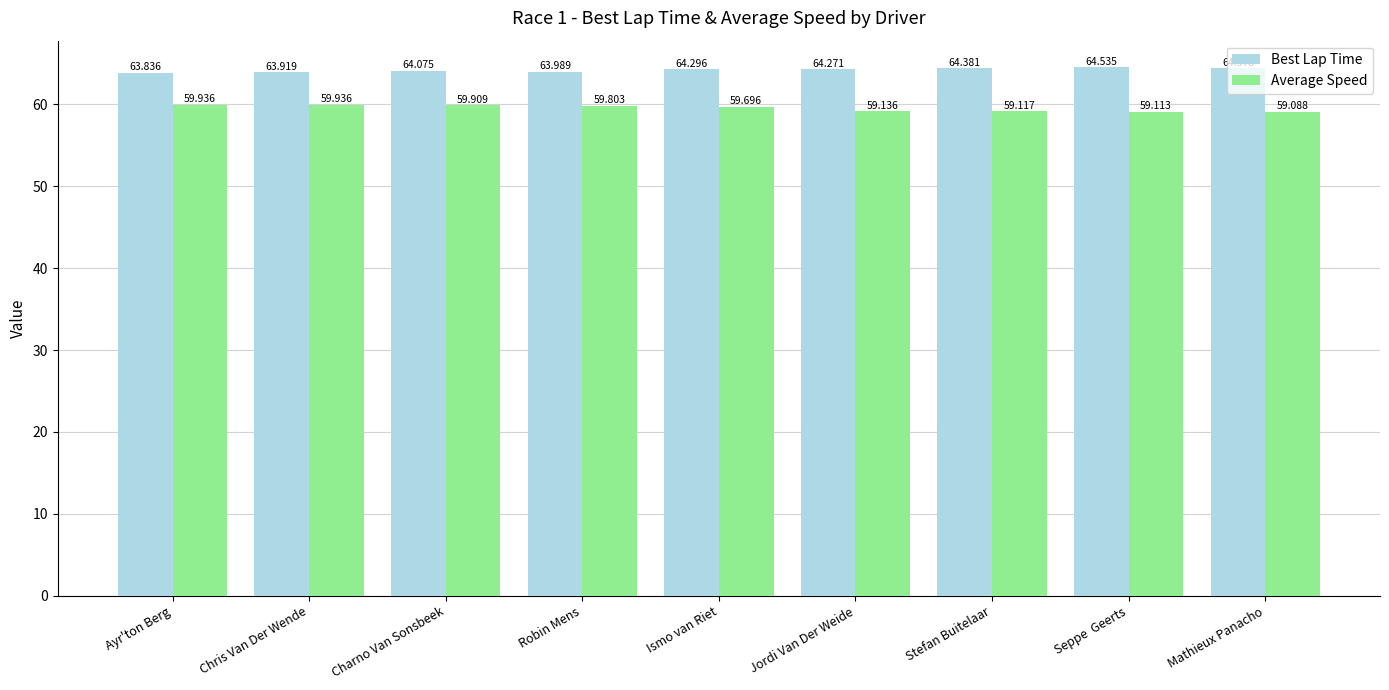

What is the label of the 1st bar from the left?

Ayr'ton Berg